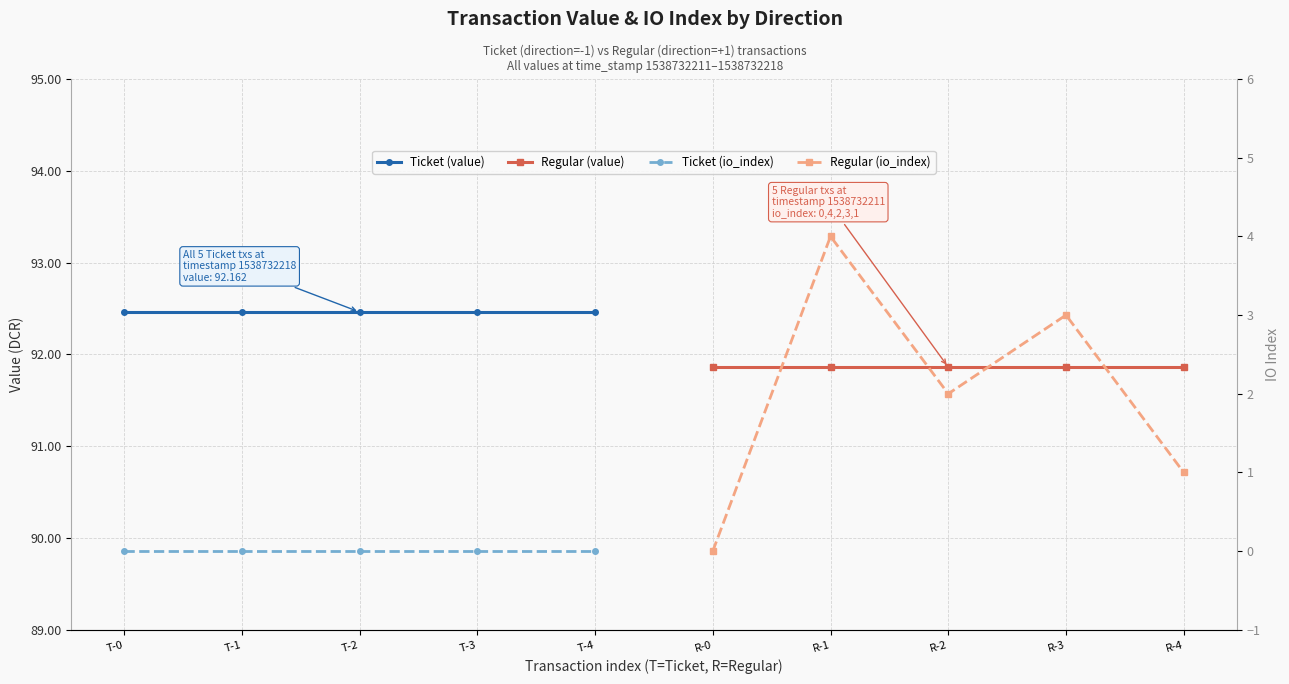

True or false: Ticket (io_index) and Regular (io_index) intersect in this chart.

False